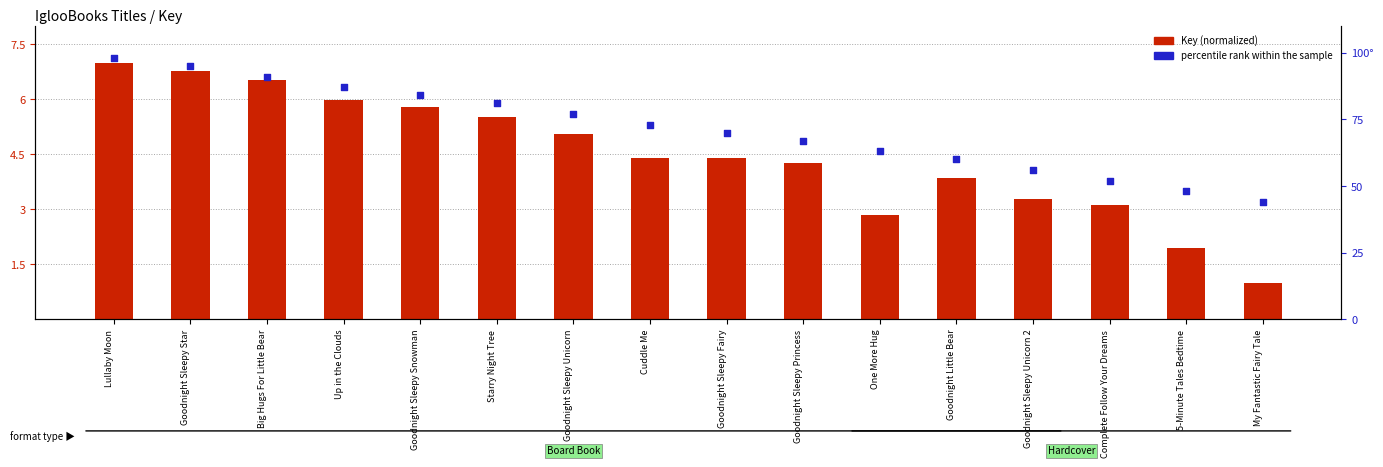

At how many categories does at least one series exceed 36?

16